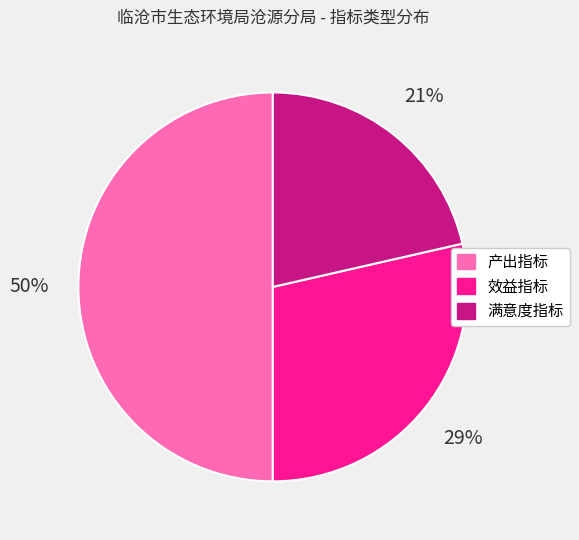

True or false: 产出指标 accounts for 50% of the total.

True